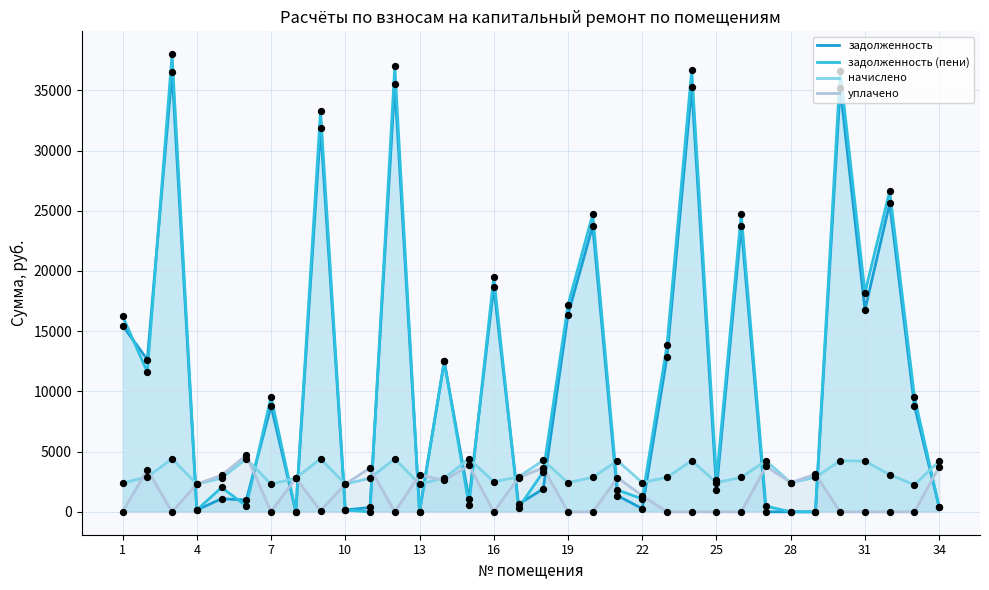

Which series has the largest total across all categories?

задолженность (пени)